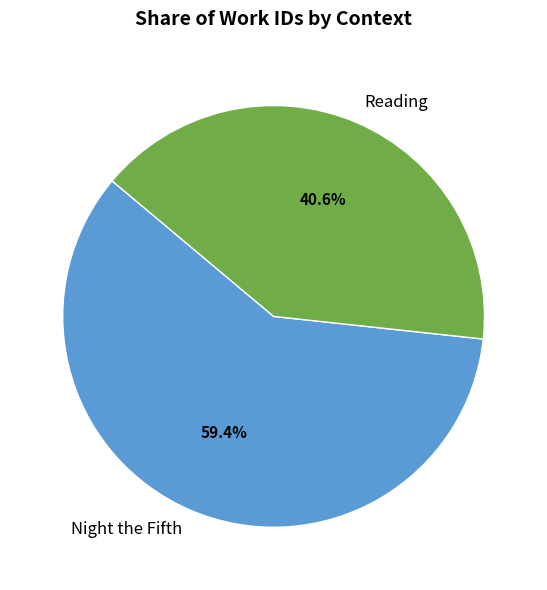

Rank the categories by value from lowest to highest.

Reading, Night the Fifth